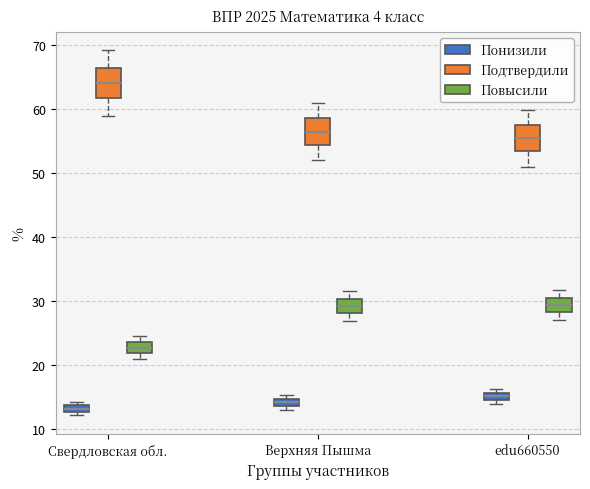

Where does the upper whisker of the box for edu660550 (Повысили) end on the y-axis? The values are not printed on the chart, so give them approximately, as read against the axis.

32